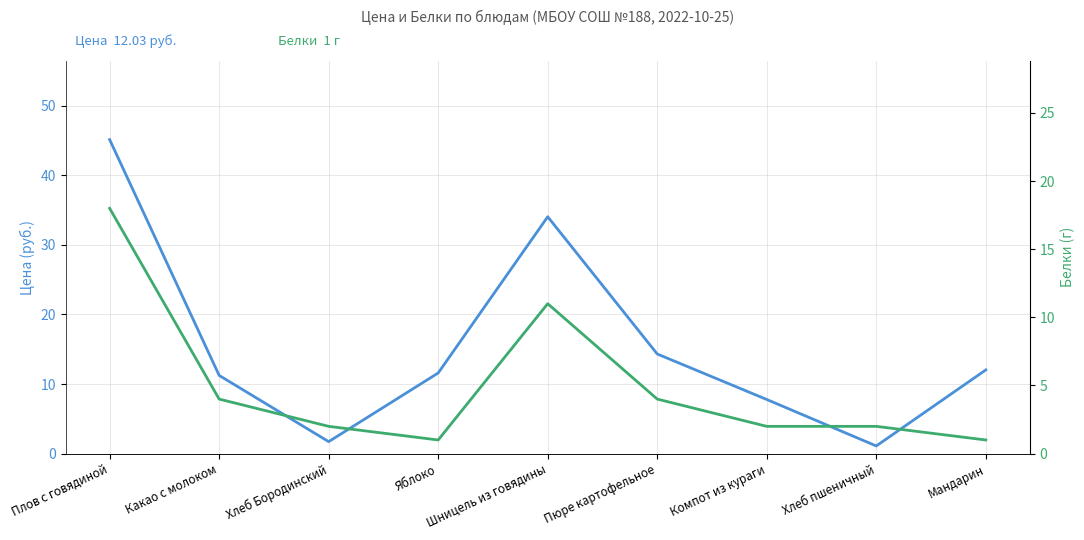

Is it true that Белки equals 2.9 at Компот из кураги?

False